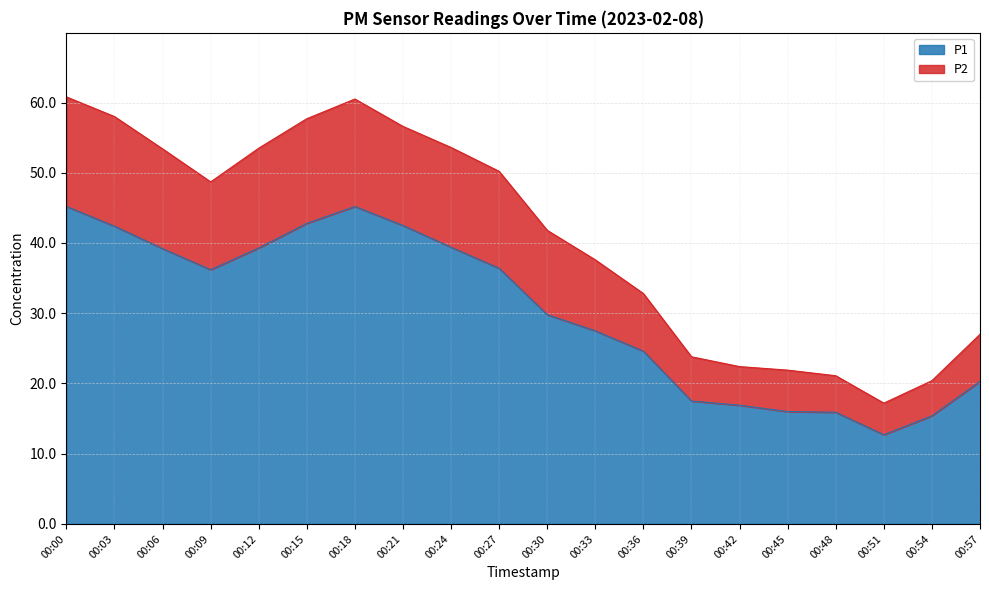

In P2, how many points are higher than both neighbors (excluding endpoints)?

1